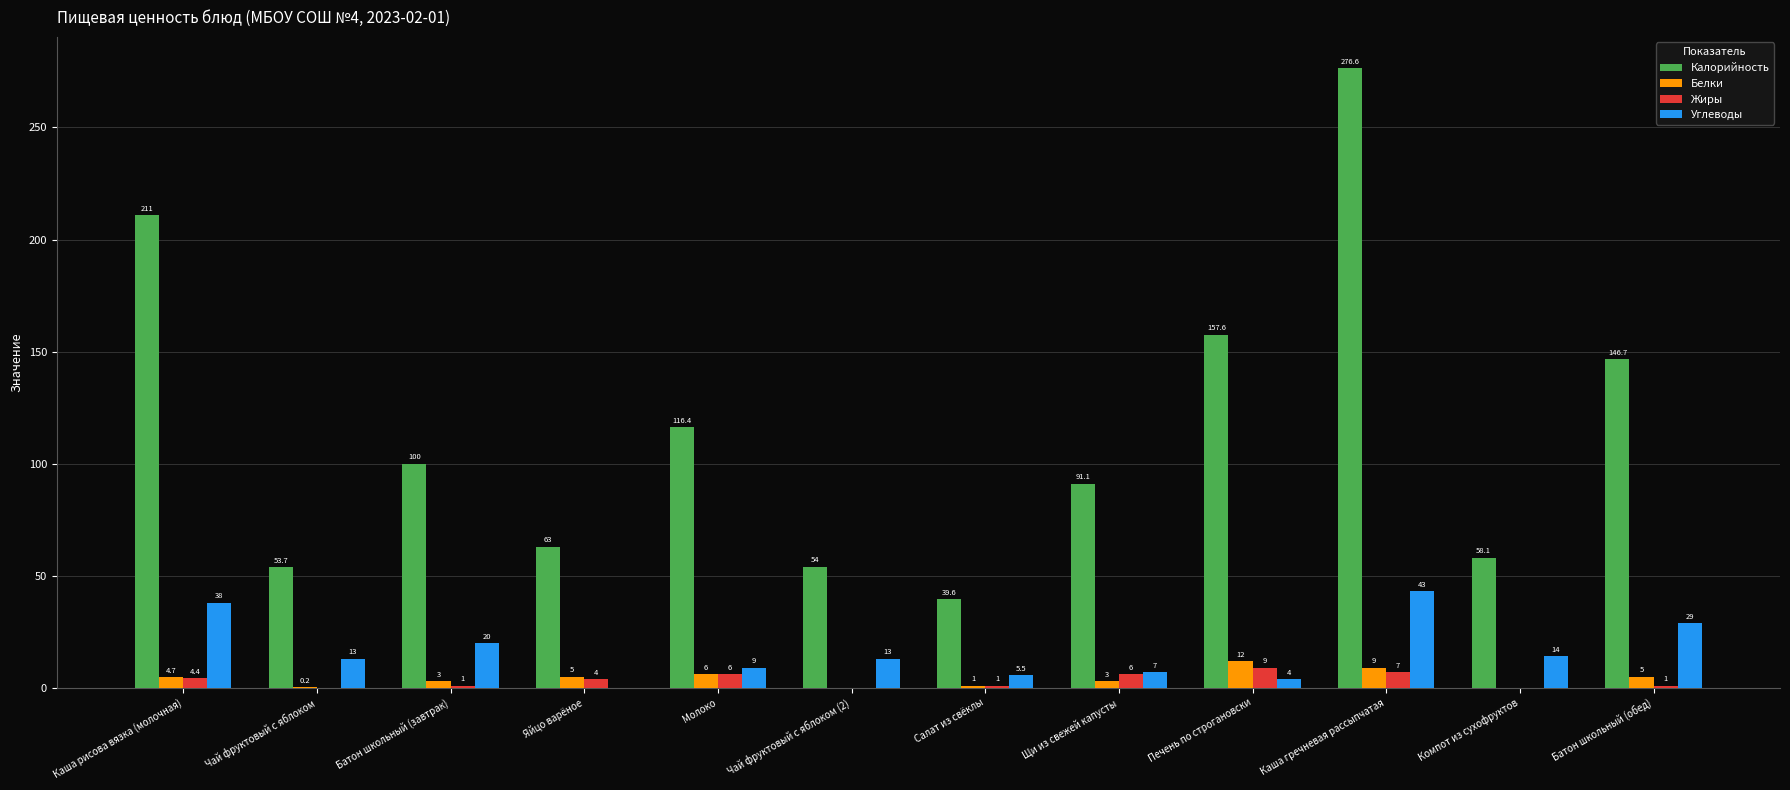

The Жиры series shows 7.0 at Каша гречневая рассыпчатая. True or false?

True